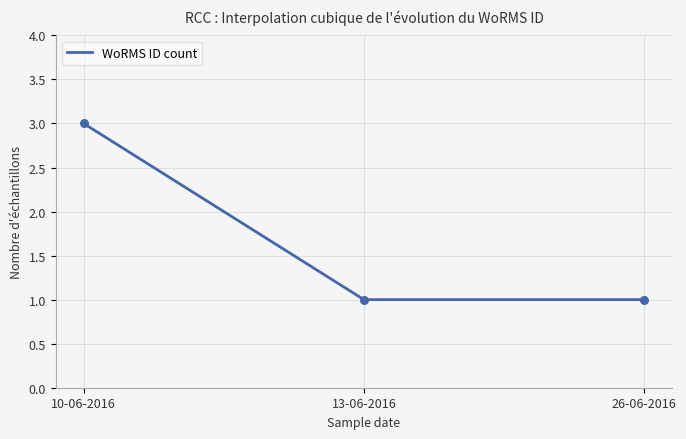

Between 10-06-2016 and 26-06-2016, which is larger?

10-06-2016